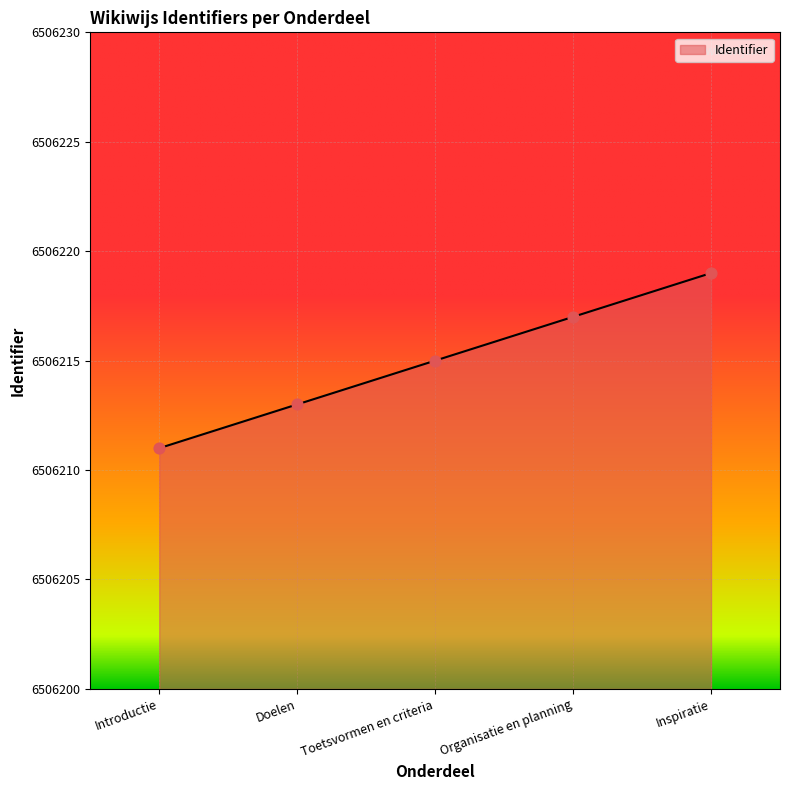

Which has a higher value, Doelen or Toetsvormen en criteria?

Toetsvormen en criteria